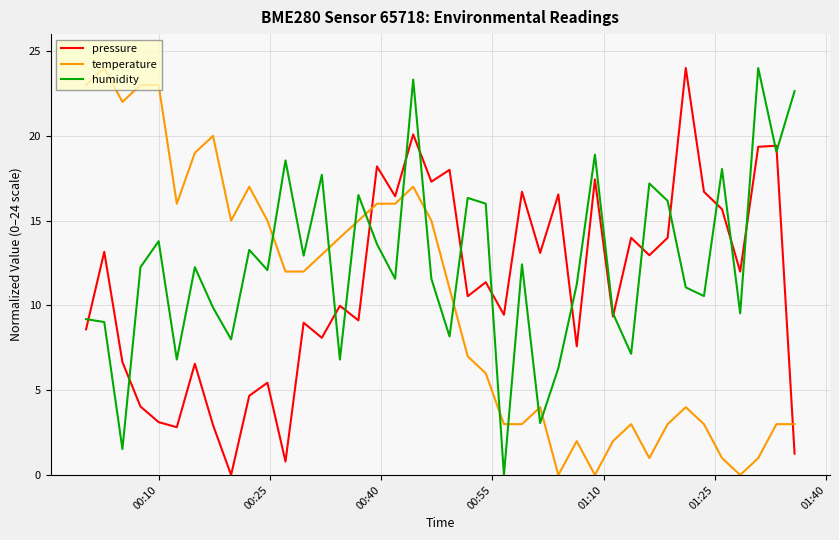

Rank the series by their average value, from lowest to highest.

temperature, pressure, humidity